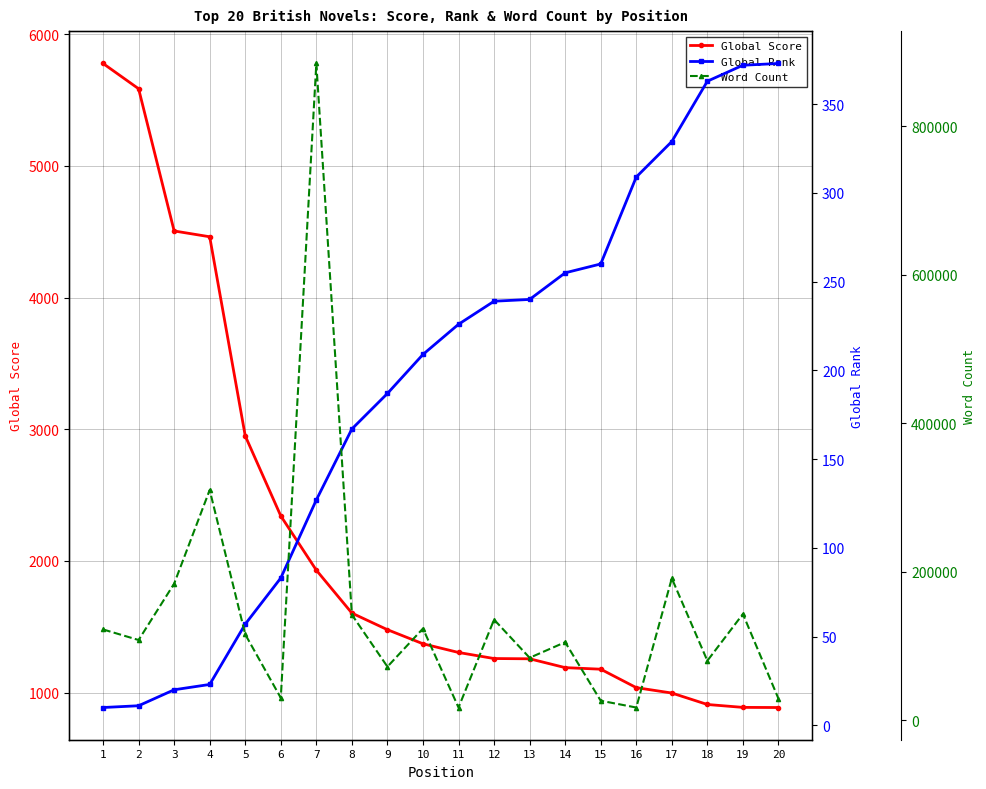

Reading left to right, extract all data points from this chart.

Global Score: 5778	5586	4506	4462	2950	2342	1930	1604	1478	1371	1305	1259	1257	1190	1178	1038	997	910	888	887
Global Rank: 10	11	20	23	57	83	127	167	187	209	226	239	240	255	260	309	329	363	372	373
Word Count: 122189	107945	183858	310000	115500	30000	884647	142000	72000	123378	17000	135420	84000	105000	26147	17000	190983	80000	143000	28945